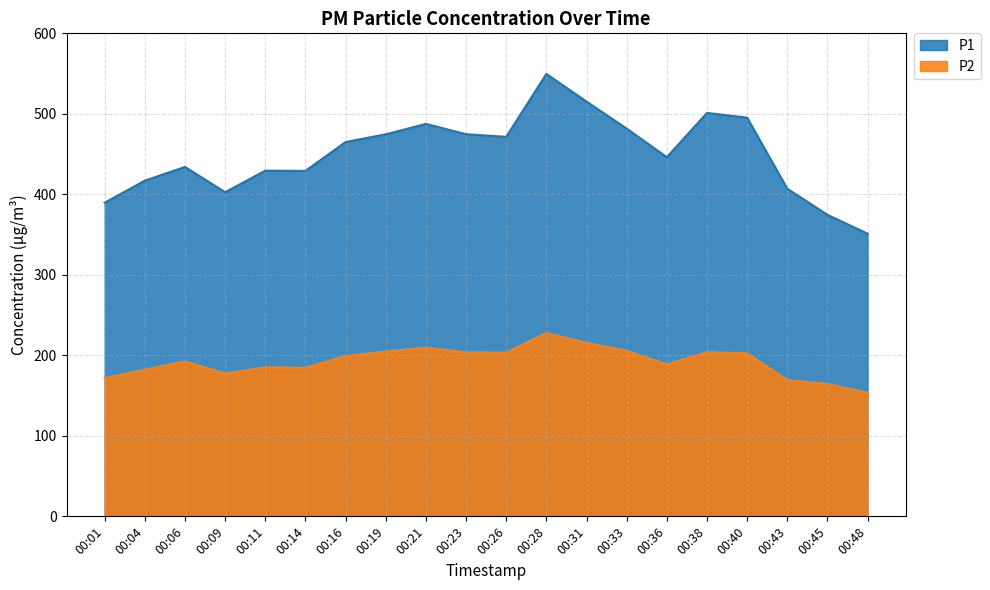

True or false: P2 and P1 cross at least once.

False